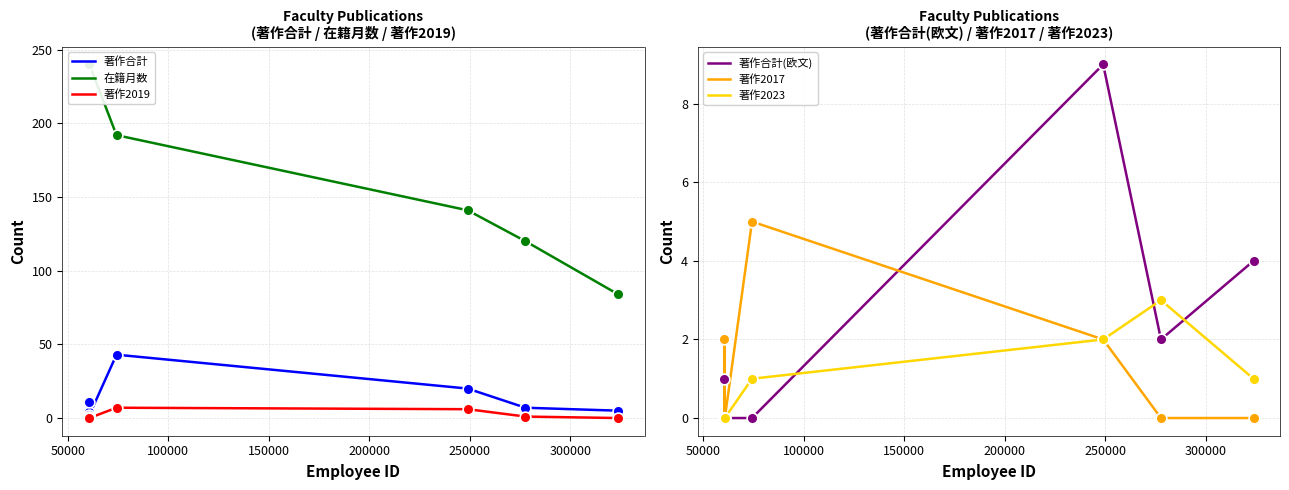

Which series contains the highest Y value?

在籍月数